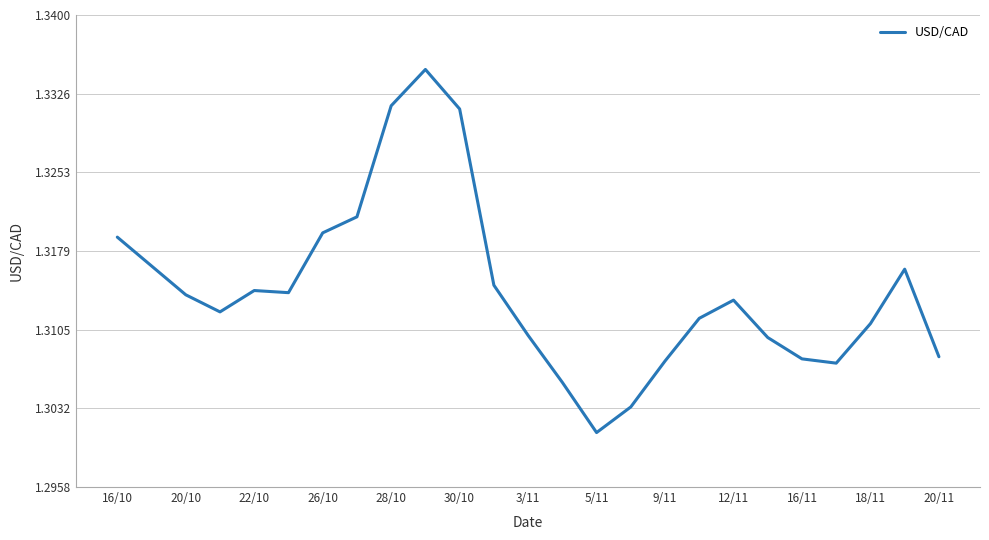

At which category does the chart reach its minimum across all series?

5/11